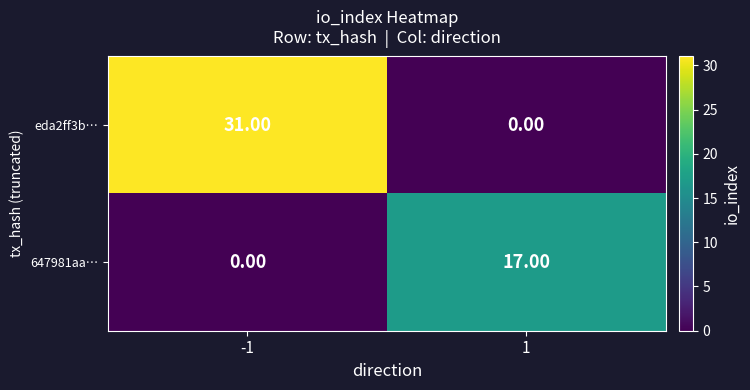

What is the sum of all eda2ff3b… values?

31